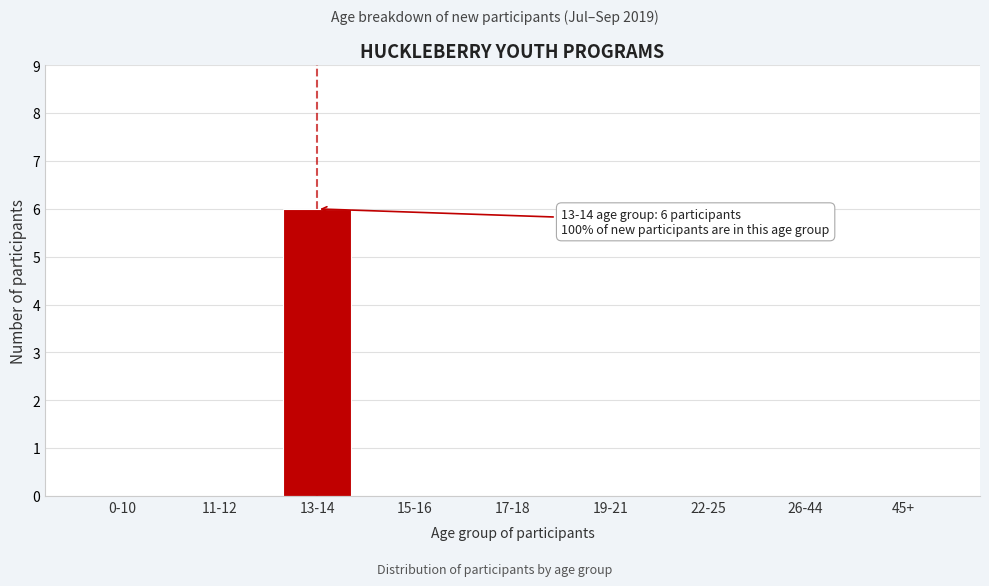

Reading right to left, transcribe all the data shown in this chart.

45+=0	26-44=0	22-25=0	19-21=0	17-18=0	15-16=0	13-14=6	11-12=0	0-10=0